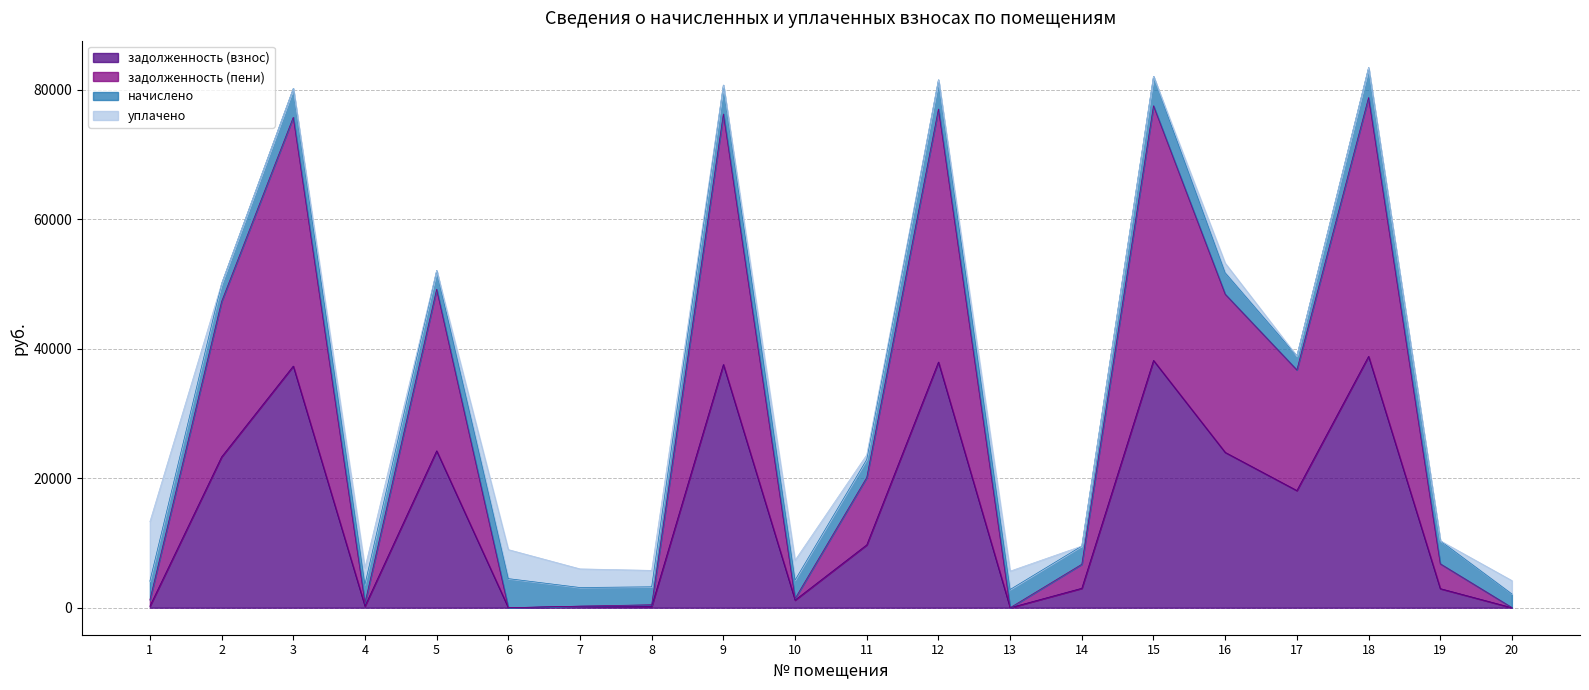

What is the difference between the maximum and minimum values in the задолженность (пени) series?

78797.0